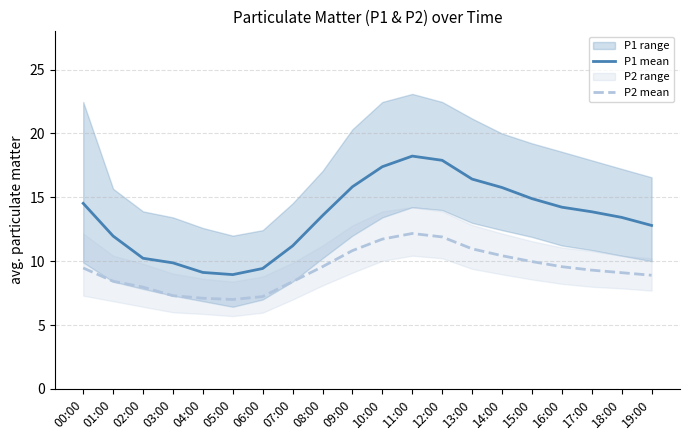

What is the minimum value for P2 mean?

7.0